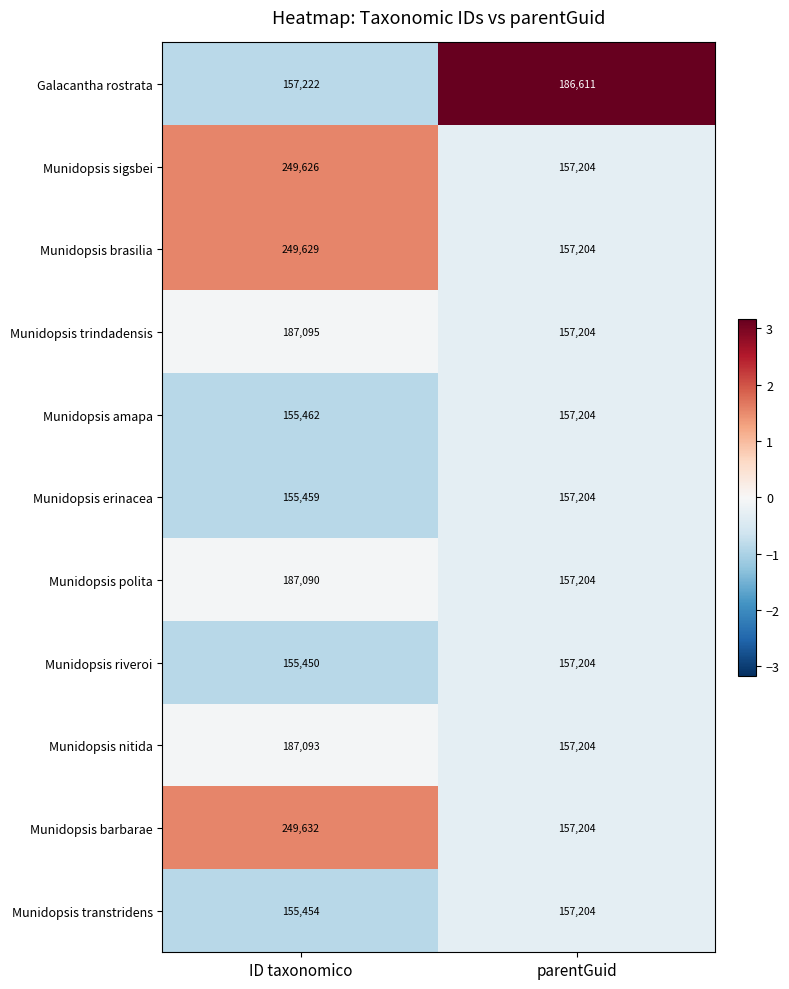

Reading left to right, extract all data points from this chart.

Galacantha rostrata: 157222	186611
Munidopsis sigsbei: 249626	157204
Munidopsis brasilia: 249629	157204
Munidopsis trindadensis: 187095	157204
Munidopsis amapa: 155462	157204
Munidopsis erinacea: 155459	157204
Munidopsis polita: 187090	157204
Munidopsis riveroi: 155450	157204
Munidopsis nitida: 187093	157204
Munidopsis barbarae: 249632	157204
Munidopsis transtridens: 155454	157204